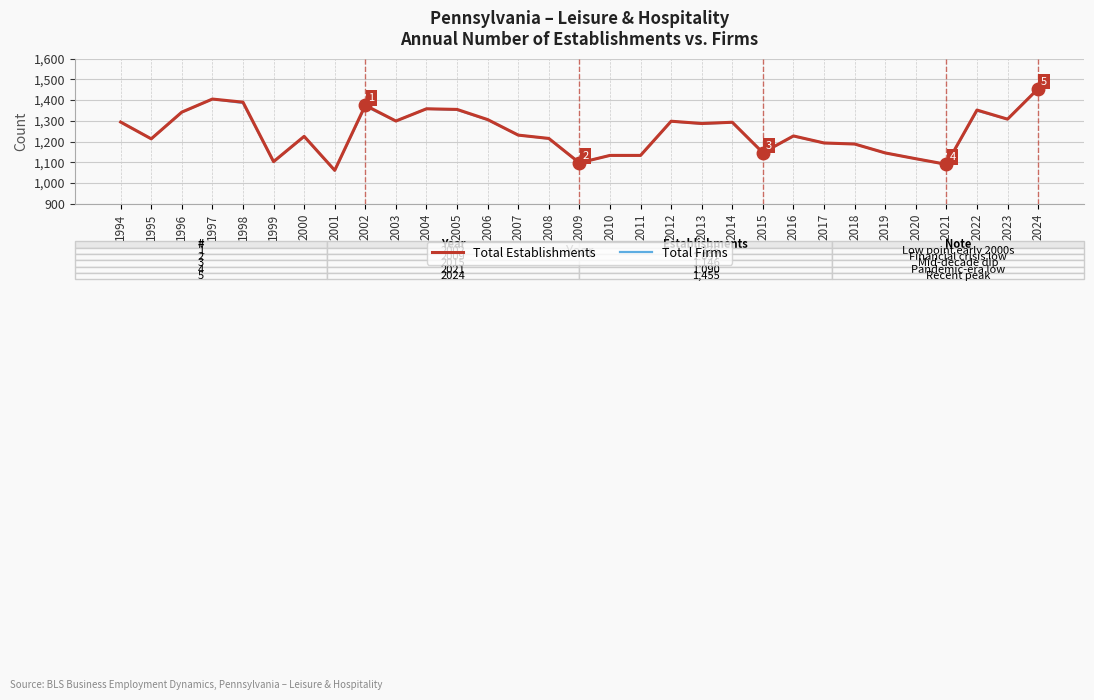

What is the approximate value of Total Establishments at 2000, to the nearest 5?

1225